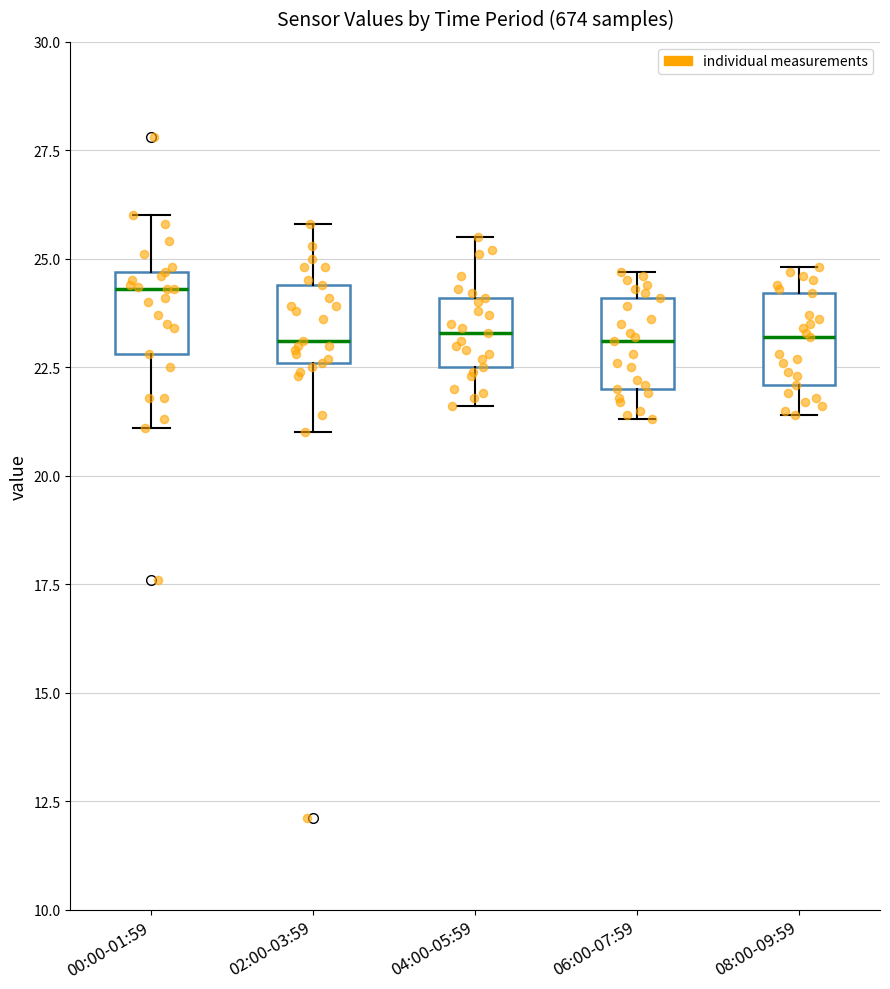

Reading left to right, read every box against the y-axis: the position of its median line, the range the box covers, and the ends of its whiskers. The values are not printed on the chart, so give them approximately, as read against the axis.

00:00-01:59: median 24.5 (just below the box's upper edge), box 23.0 to 24.5, whiskers 21.0 to 26.0
02:00-03:59: median 23.0, box 22.5 to 24.5, whiskers 21.0 to 26.0
04:00-05:59: median 23.5, box 22.5 to 24.0, whiskers 21.5 to 25.5
06:00-07:59: median 23.0, box 22.0 to 24.0, whiskers 21.5 to 24.5
08:00-09:59: median 23.0, box 22.0 to 24.0, whiskers 21.5 to 25.0